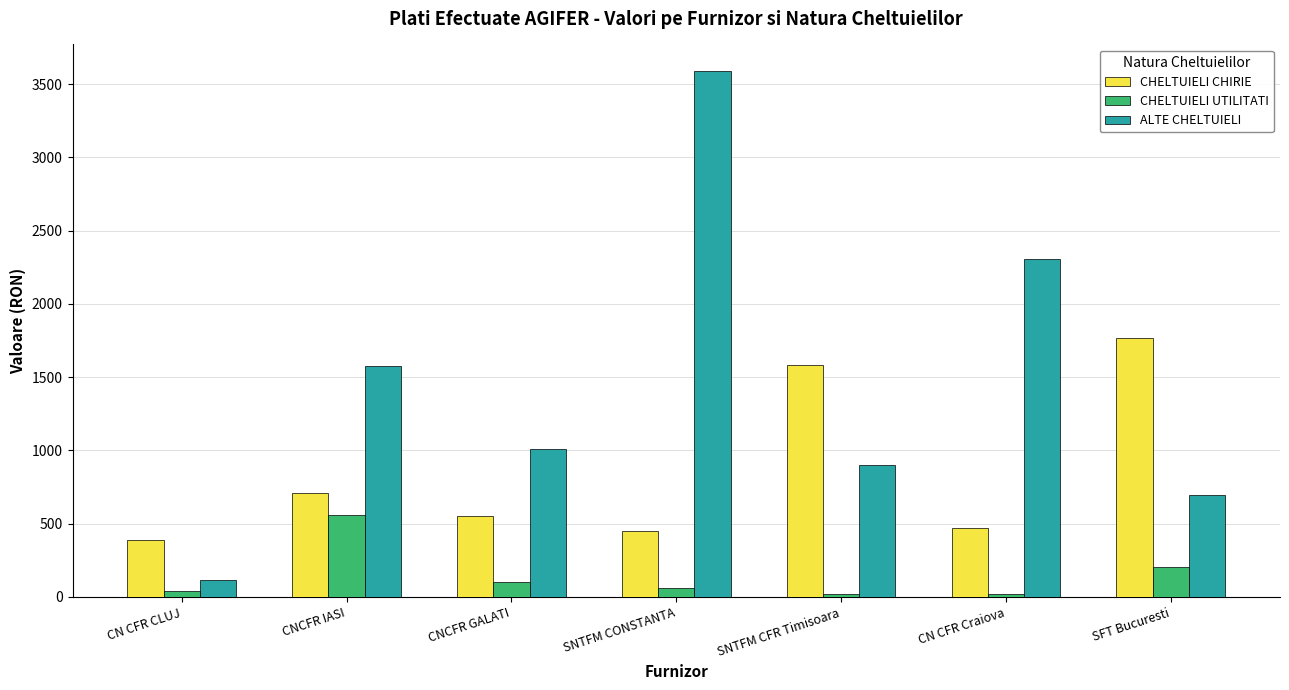

Where does the CHELTUIELI CHIRIE series first go above 554?

CNCFR IASI